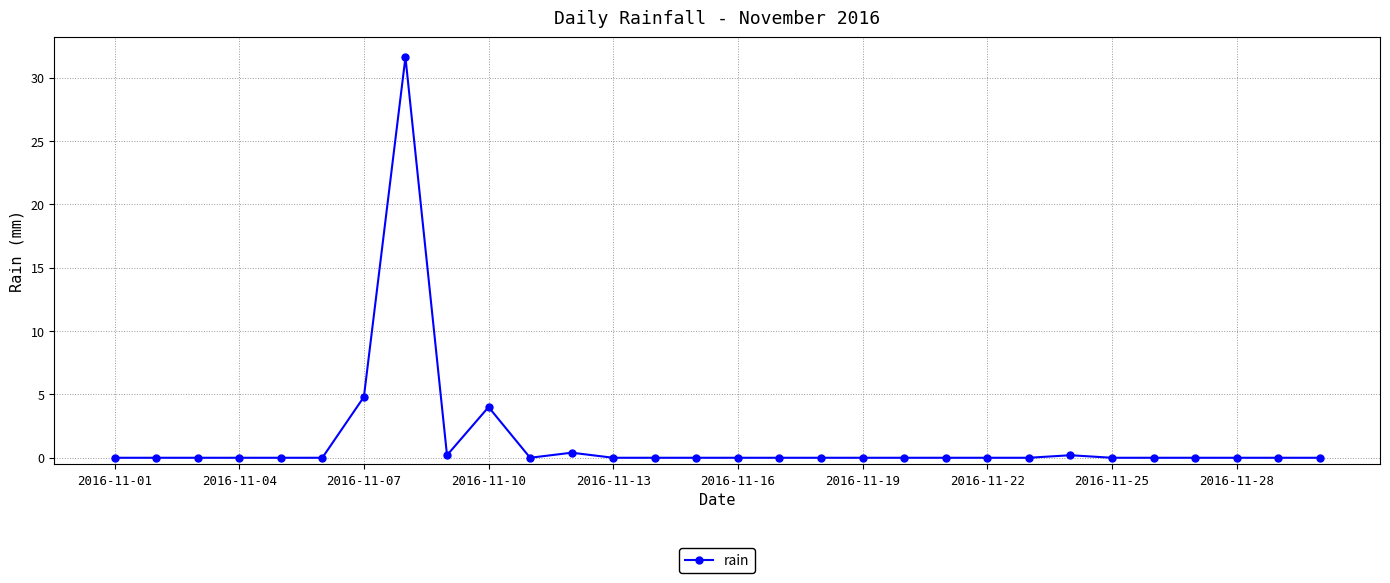

What is the value of the 8th point from the left?

31.6